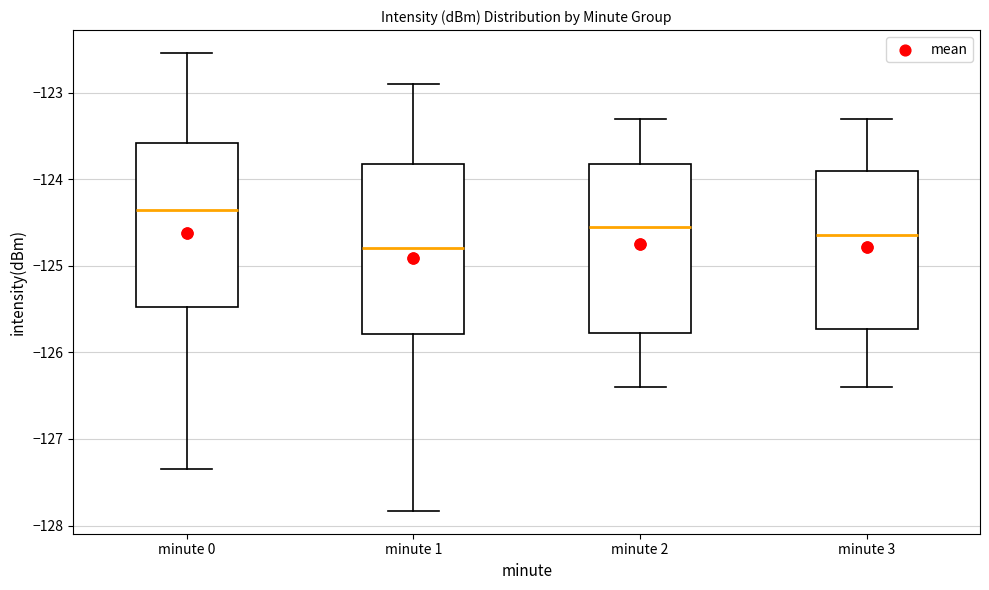

Reading left to right, read every box against the y-axis: the position of its median line, the range the box covers, and the ends of its whiskers. The values are not printed on the chart, so give them approximately, as read against the axis.

minute 0: median -124.4, box -125.5 to -123.6, whiskers -127.3 to -122.5
minute 1: median -124.8, box -125.8 to -123.8, whiskers -127.8 to -122.9
minute 2: median -124.5, box -125.8 to -123.8, whiskers -126.4 to -123.3
minute 3: median -124.6, box -125.7 to -123.9, whiskers -126.4 to -123.3